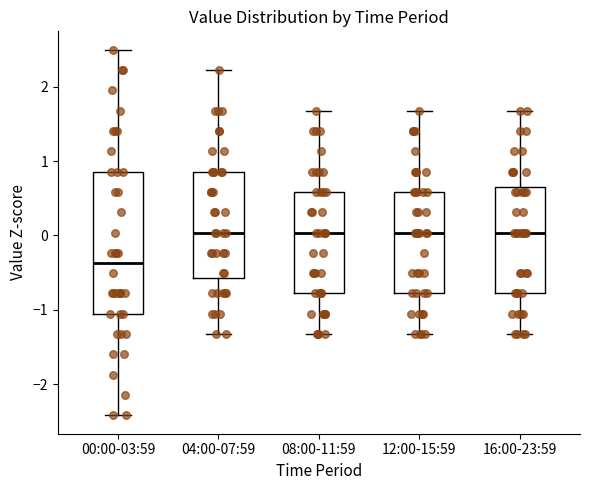

Comparing the boxes themselves (not the whiskers), which one is the tallest?

00:00-03:59